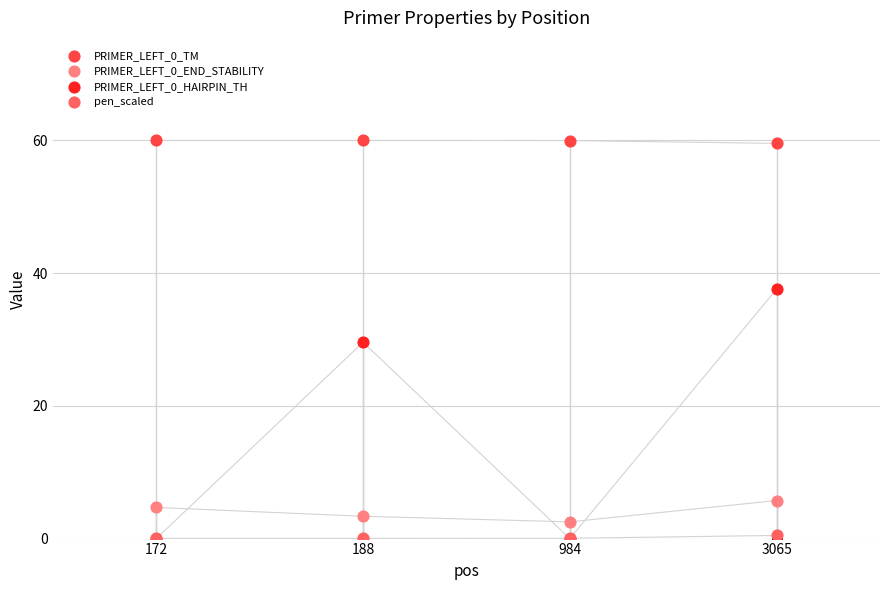

Which series contains the highest Y value?

PRIMER_LEFT_0_TM